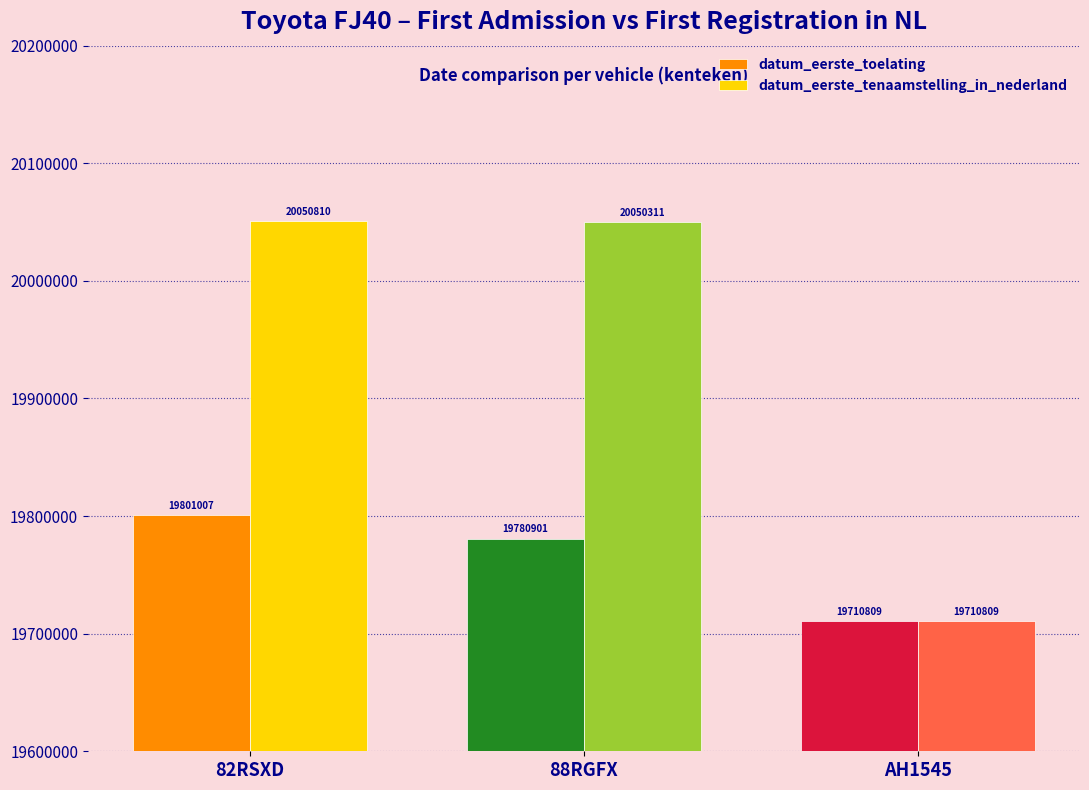

What is the sum of the datum_eerste_toelating values at 88RGFX and 82RSXD?

39581908